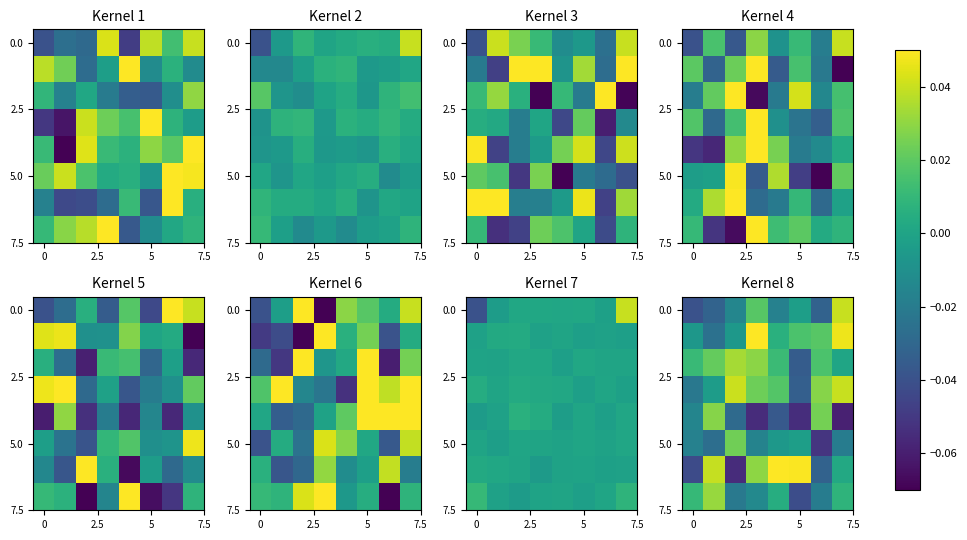

How many series are shown in this chart?

8